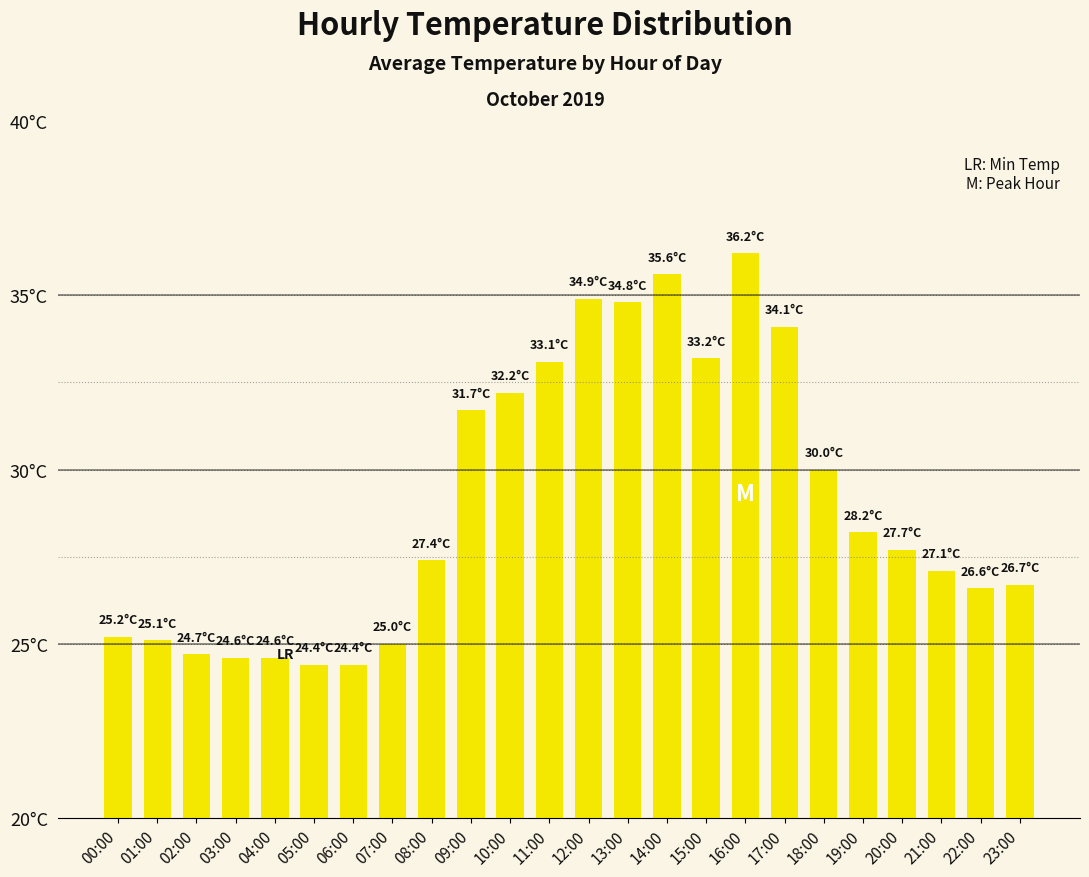

Are the bars horizontal?

No